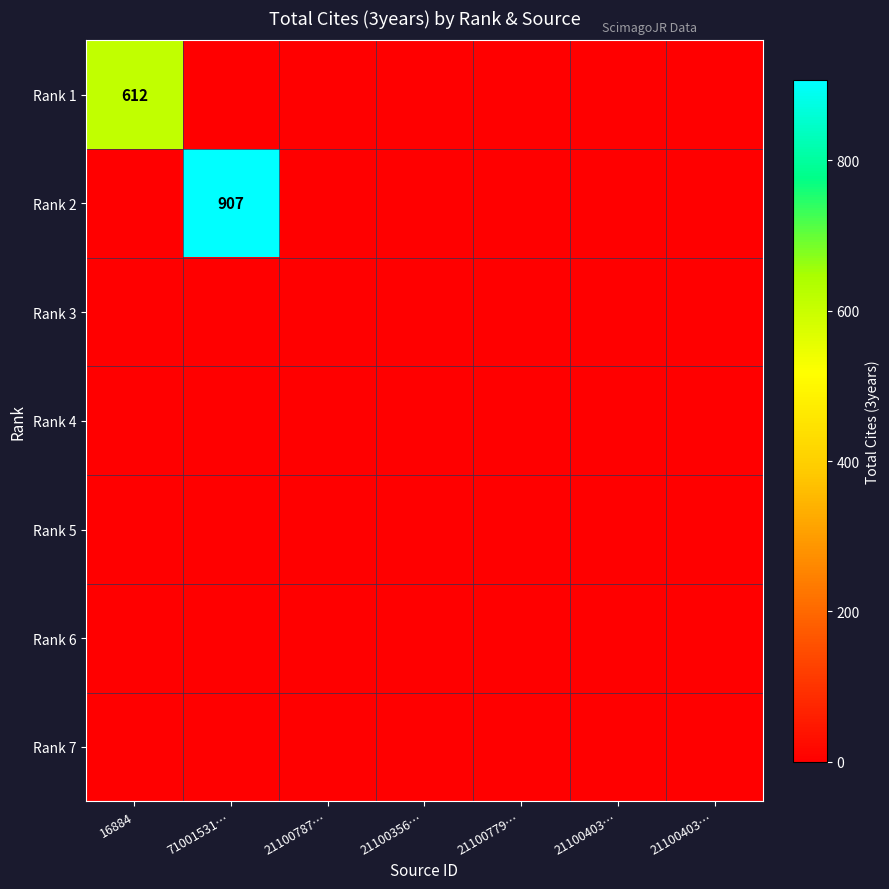

At how many categories does at least one series exceed 873?

1